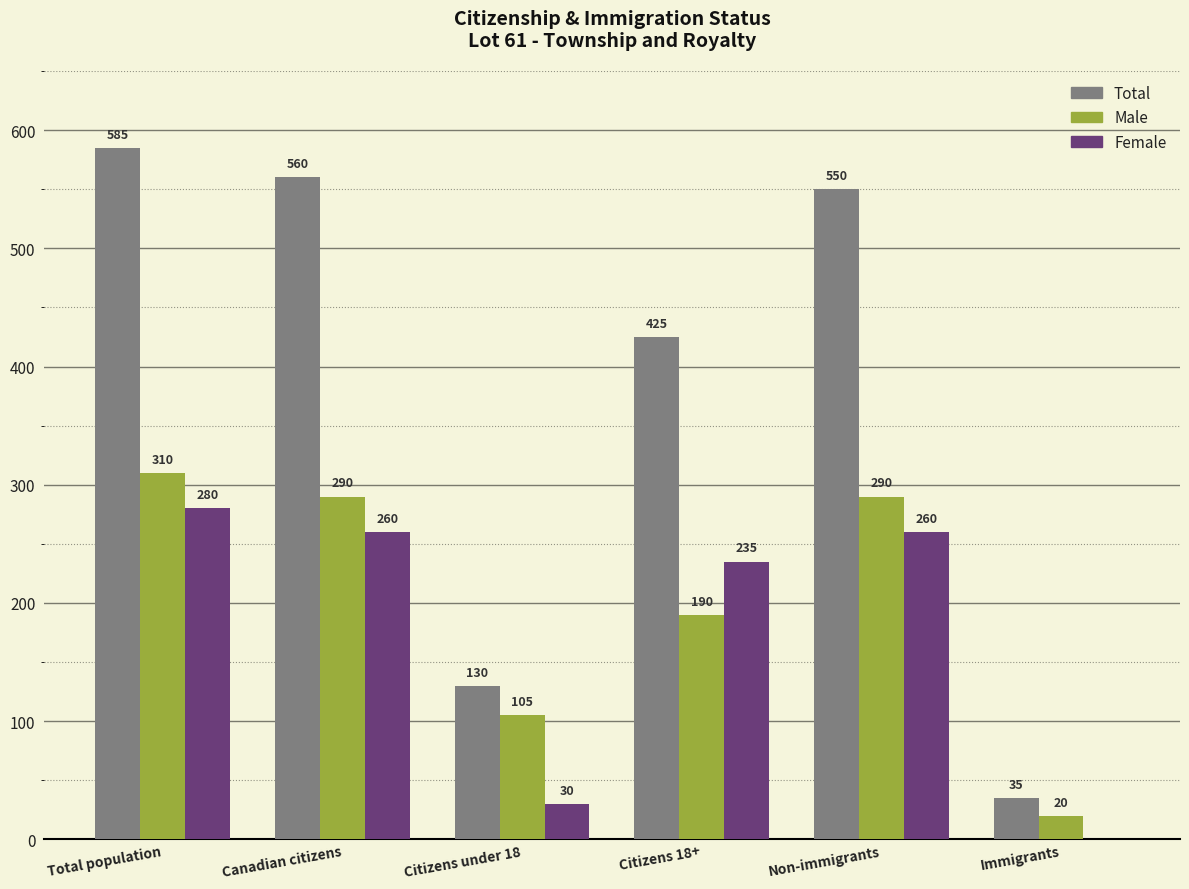

Reading left to right, list all the values displayed in this chart.

Total: 585	560	130	425	550	35
Male: 310	290	105	190	290	20
Female: 280	260	30	235	260	0